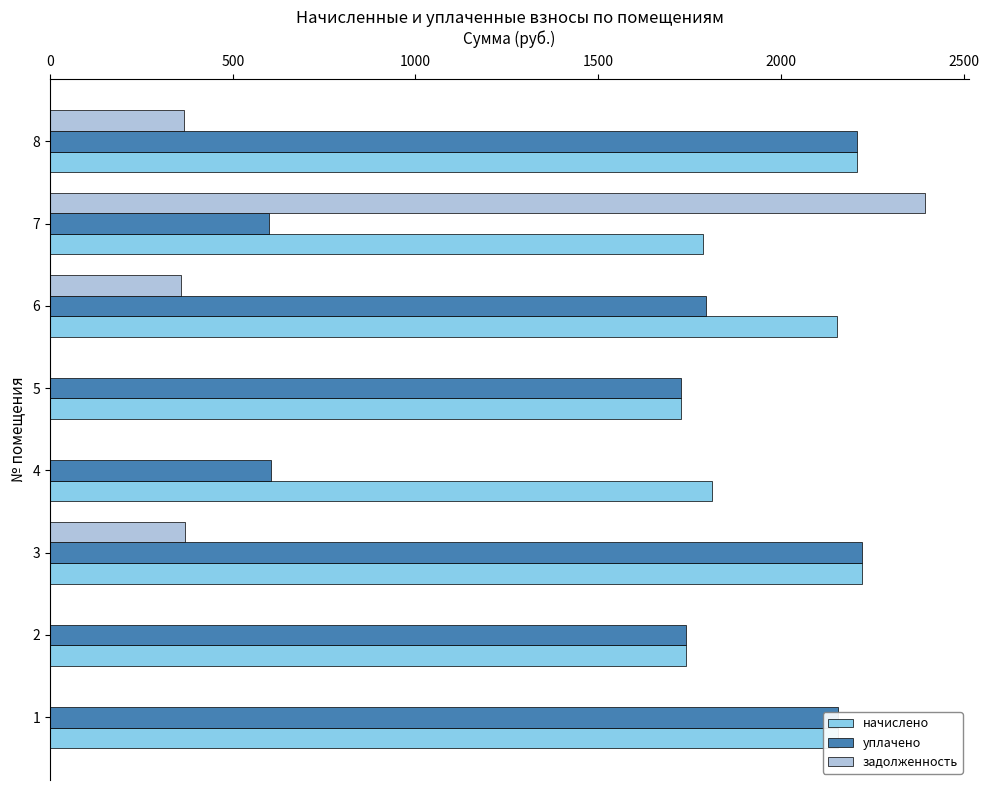

What is the sum of all задолженность values?

3492.6